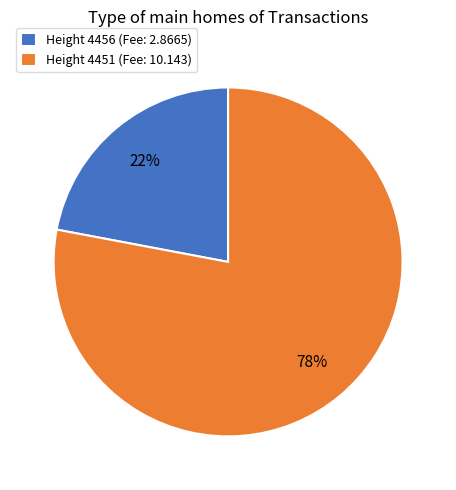

Which category has the smallest portion of the pie?

Height 4456 (Fee: 2.8665)